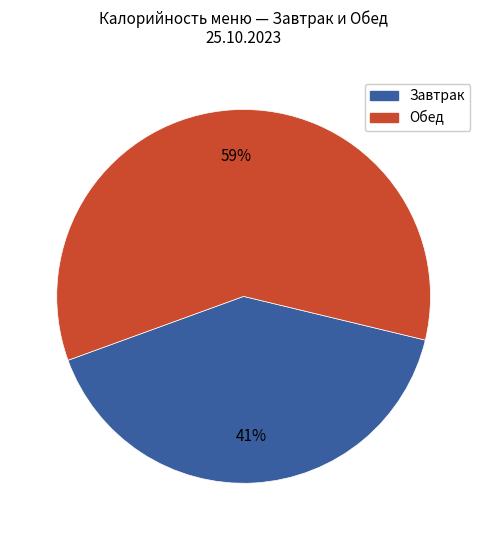

To the nearest percent, what is the average slice percentage?

50%